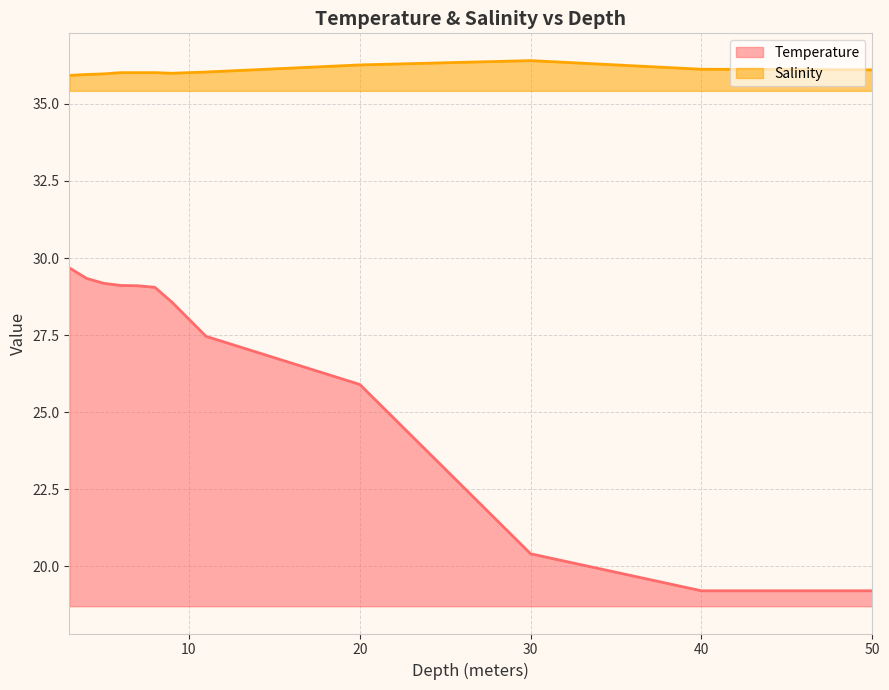

True or false: Temperature and Salinity cross at least once.

False